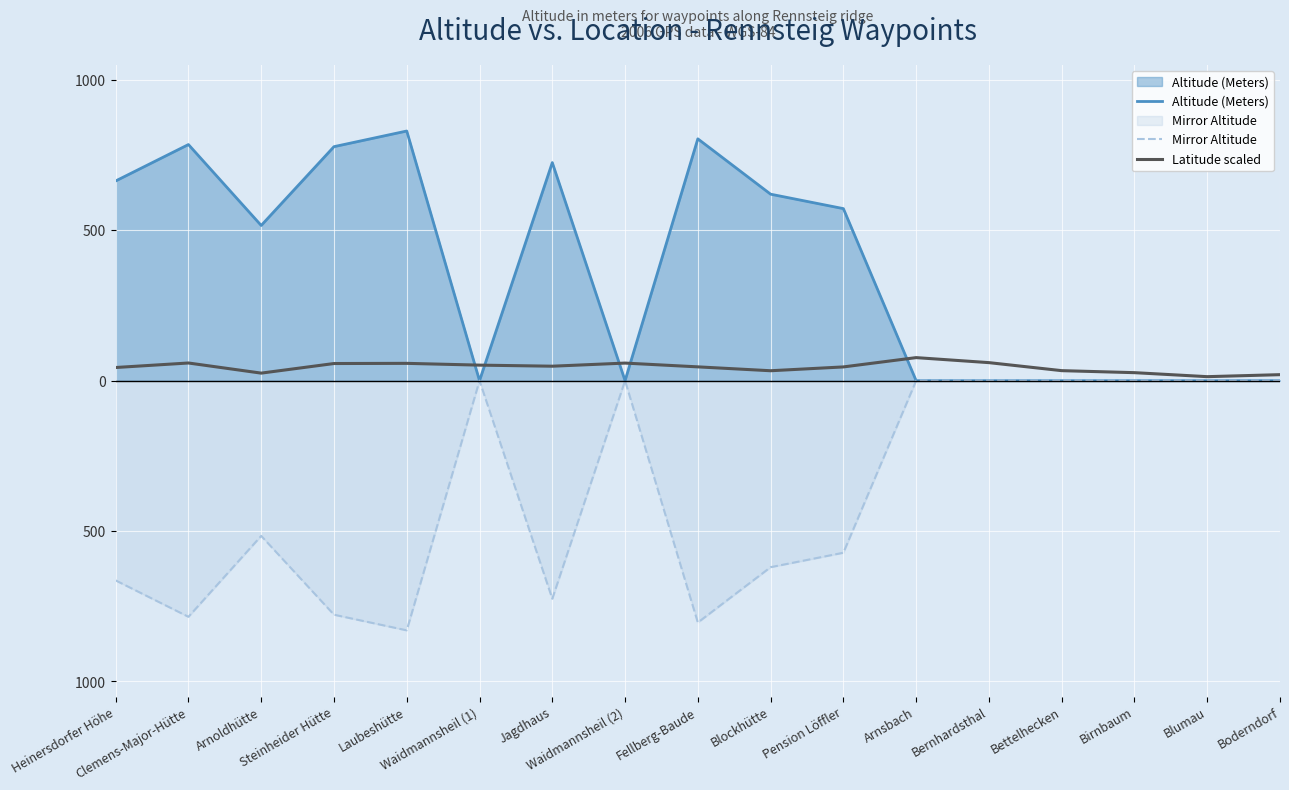

What is the spread (max minus min) of values at Boderndorf?

20.0